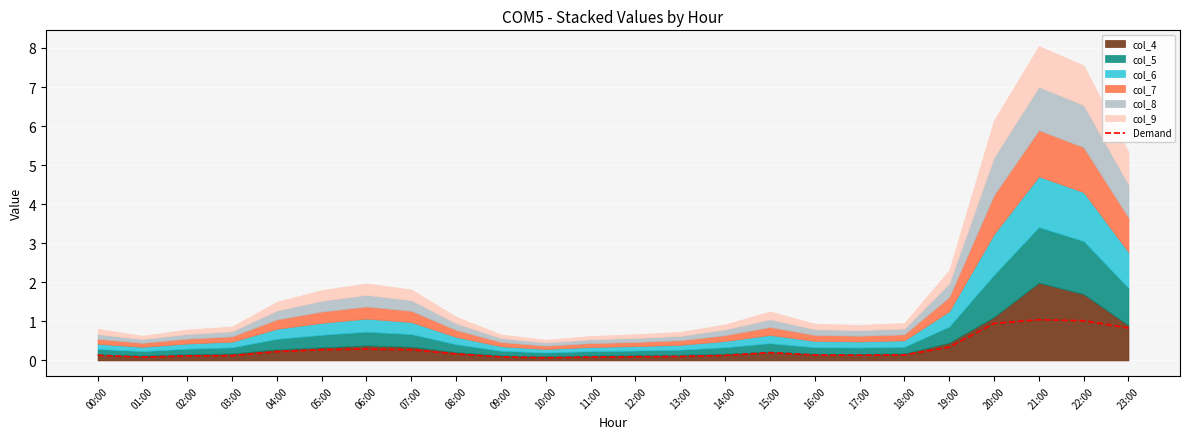

What is the label of the 16th point from the left?

15:00